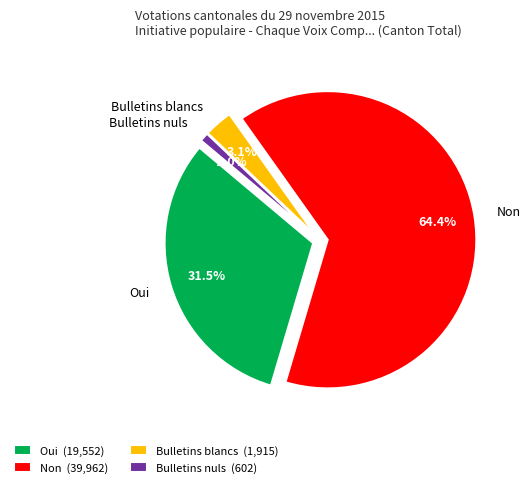

Is it true that Bulletins nuls is 11% of the pie?

False